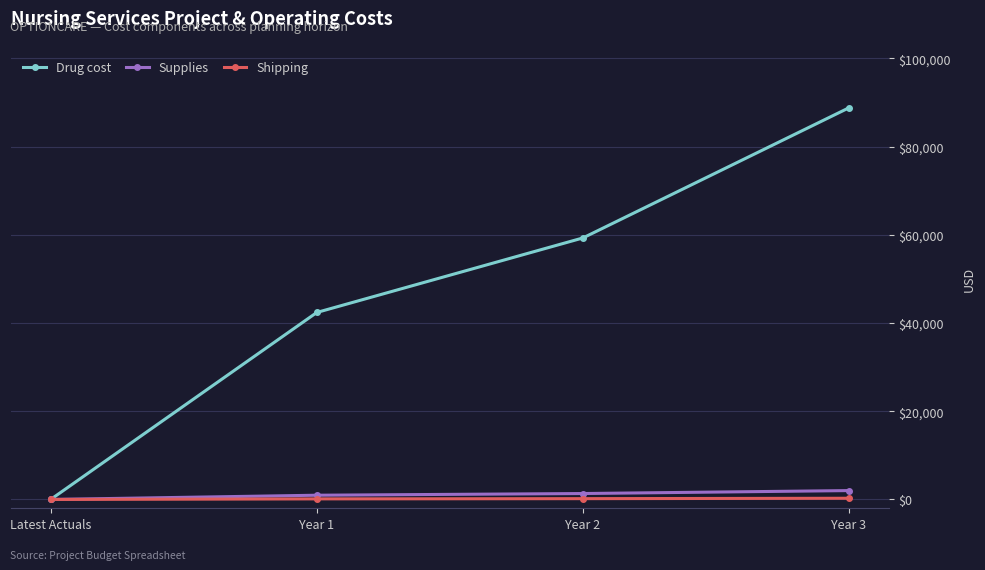

What is the label of the 1st point from the left?

Latest Actuals